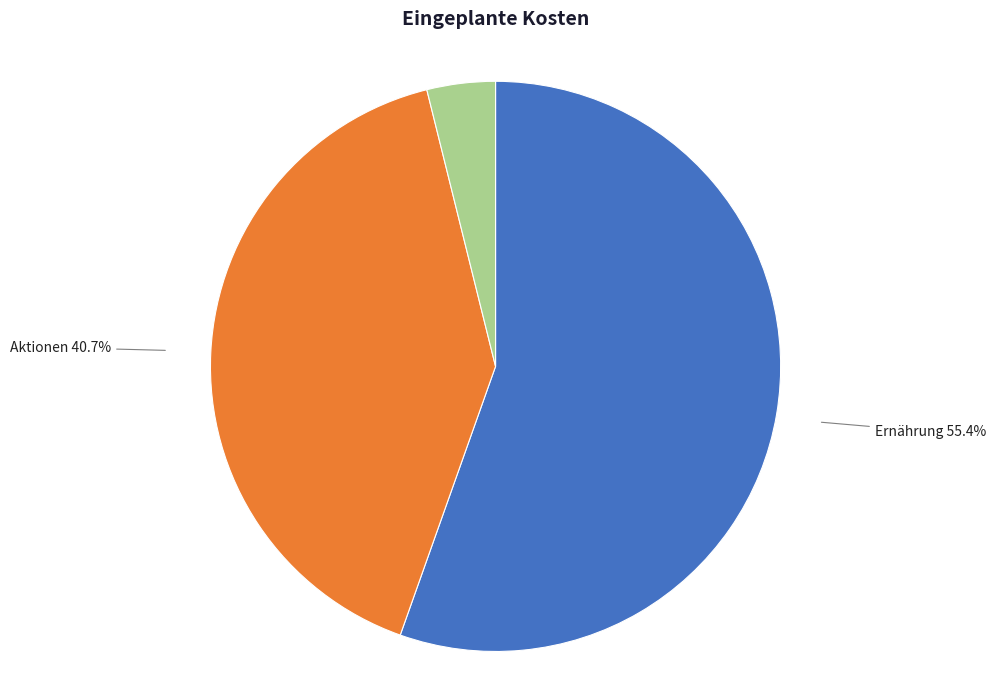

To the nearest percent, what is the difference between the largest and smallest slice percentages?

52%